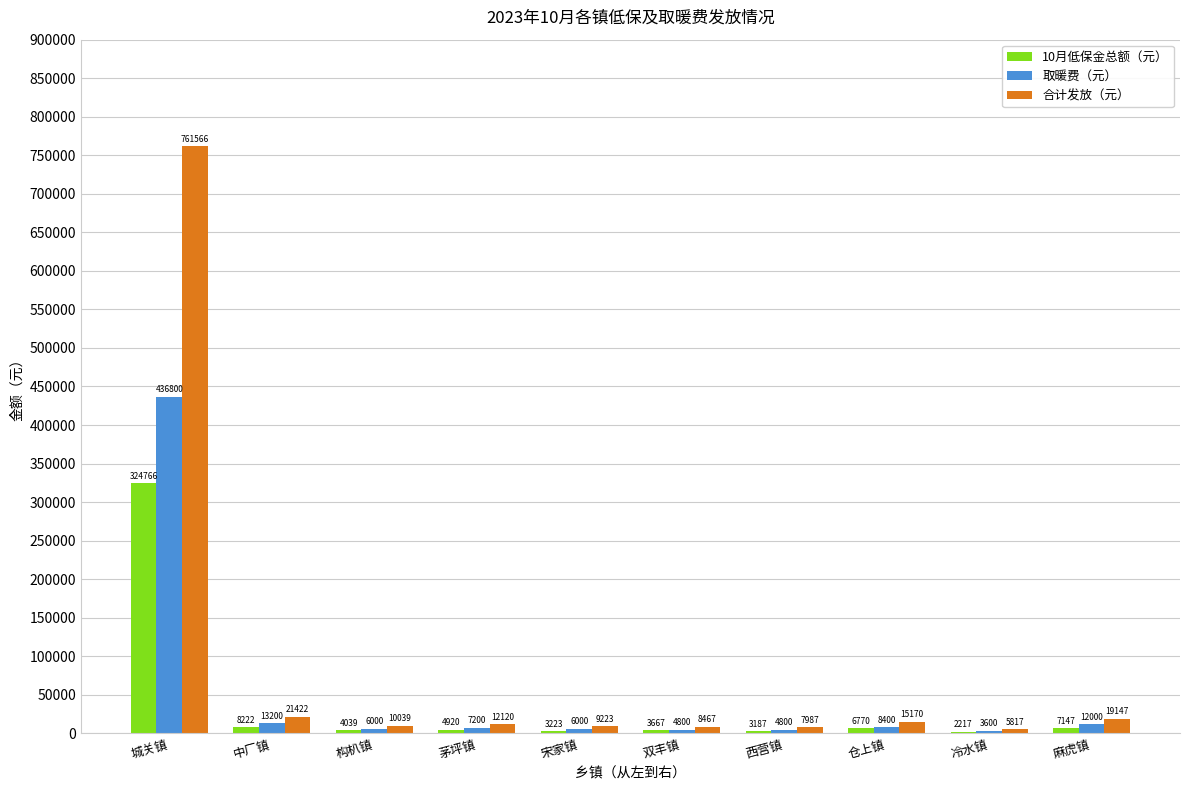

Reading left to right, list all the values displayed in this chart.

10月低保金总额（元）: 城关镇=324766	中厂镇=8222	构朳镇=4039	茅坪镇=4920	宋家镇=3223	双丰镇=3667	西营镇=3187	仓上镇=6770	冷水镇=2217	麻虎镇=7147
取暖费（元）: 城关镇=436800	中厂镇=13200	构朳镇=6000	茅坪镇=7200	宋家镇=6000	双丰镇=4800	西营镇=4800	仓上镇=8400	冷水镇=3600	麻虎镇=12000
合计发放（元）: 城关镇=761566	中厂镇=21422	构朳镇=10039	茅坪镇=12120	宋家镇=9223	双丰镇=8467	西营镇=7987	仓上镇=15170	冷水镇=5817	麻虎镇=19147